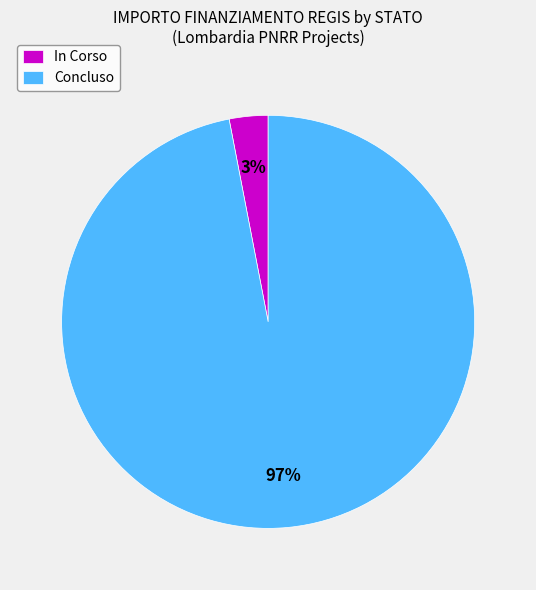

The In Corso slice represents 3% of the pie. True or false?

True